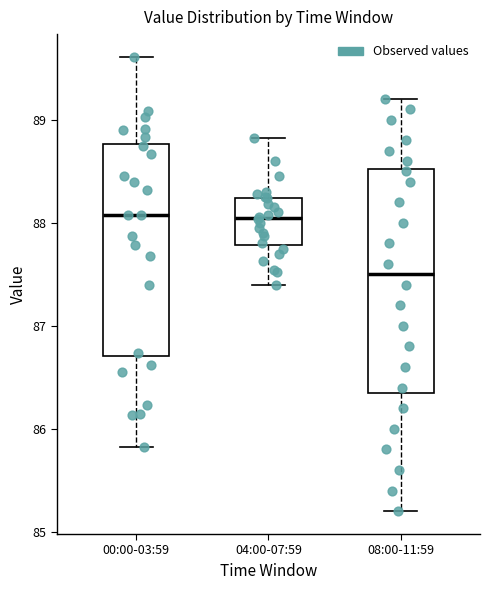

Which box has the lowest median line?

08:00-11:59